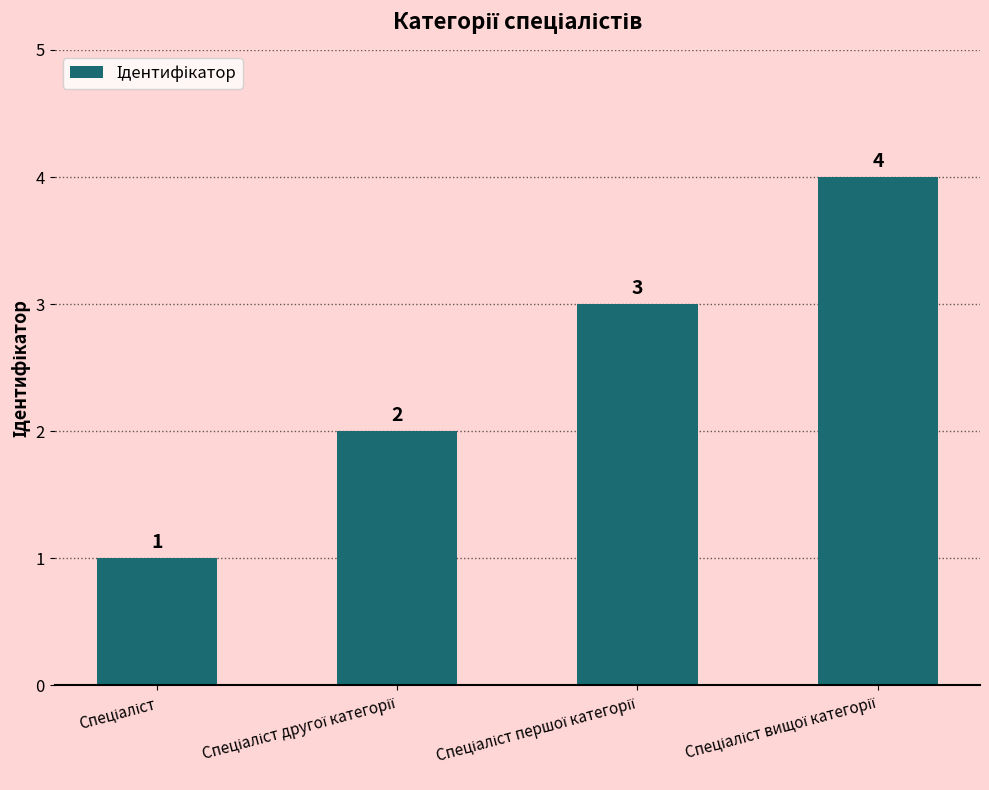

What is the value of the 1st bar from the left?

1